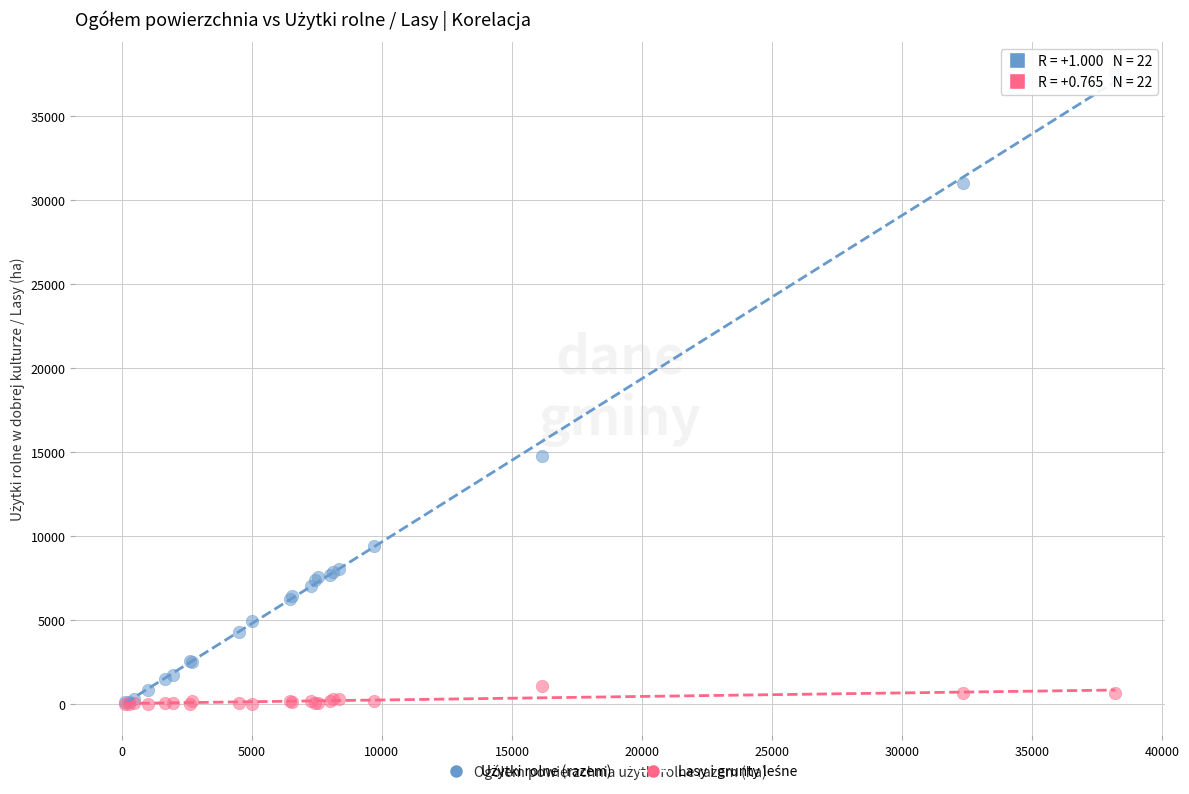

Across all series, what Y value is closest to 18767?

14752